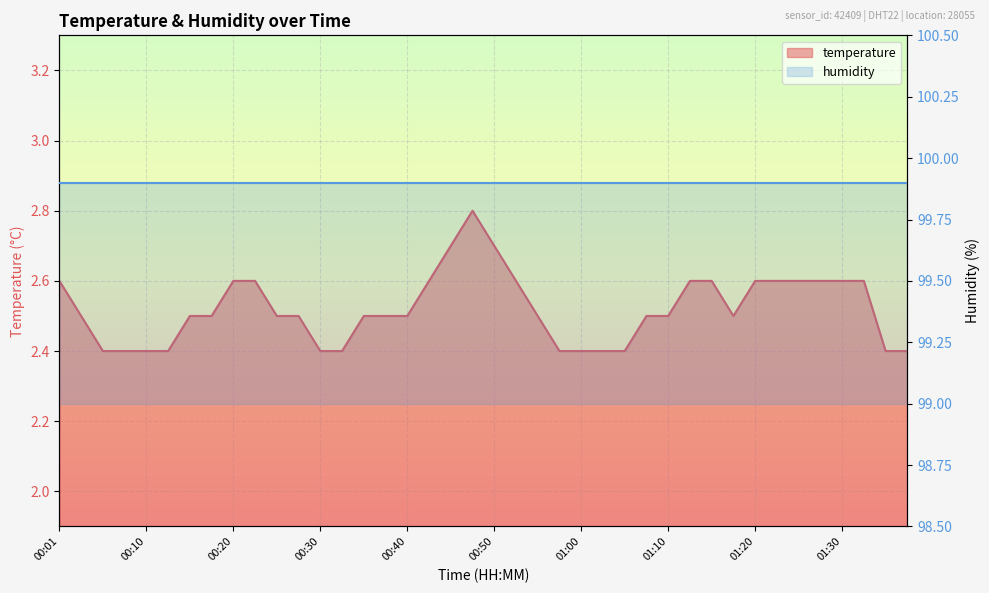

What is the greatest value displayed?

2.8